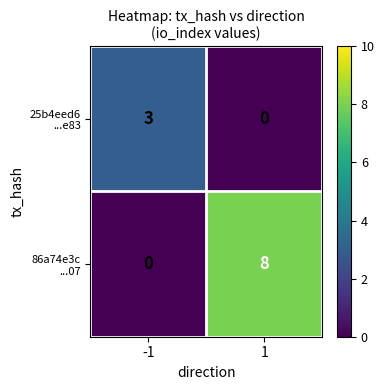

What is the greatest value displayed?

8